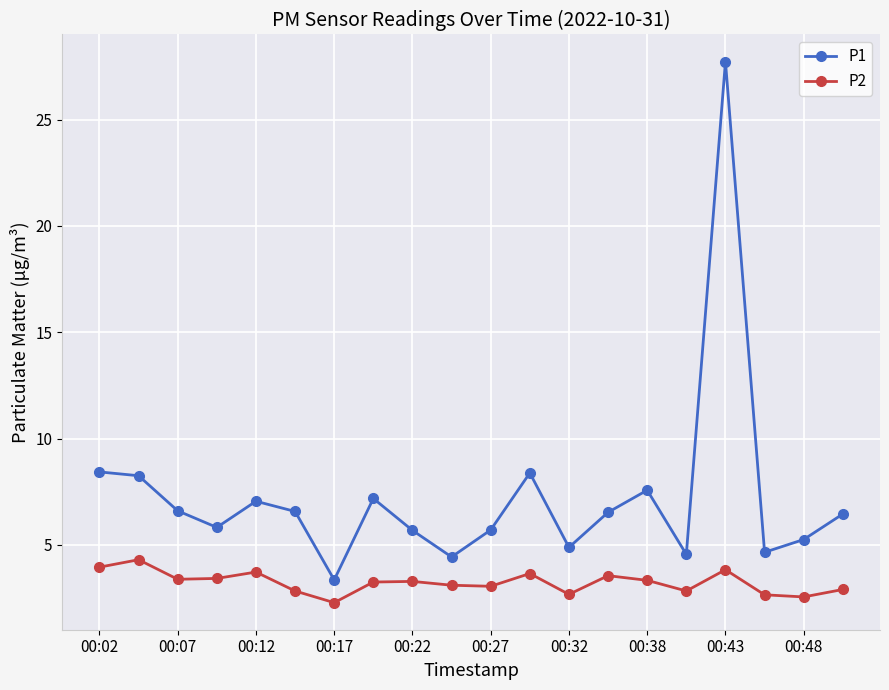

At how many categories does at least one series exceed 21?

1